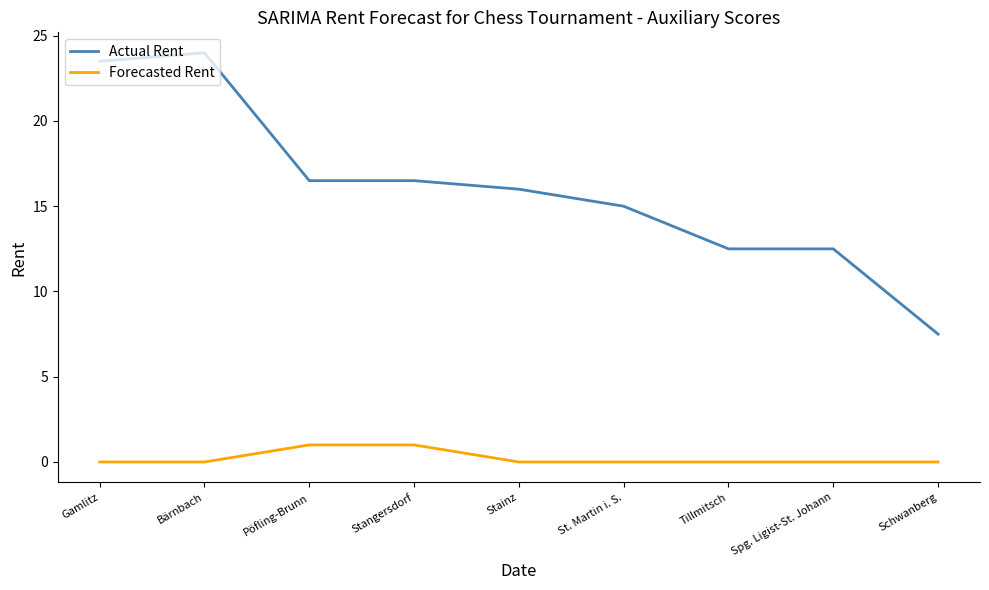

Reading left to right, what are all the values shown in this chart?

Actual Rent: Gamlitz=23.5	Bärnbach=24.0	Pöfling-Brunn=16.5	Stangersdorf=16.5	Stainz=16.0	St. Martin i. S.=15.0	Tillmitsch=12.5	Spg. Ligist-St. Johann=12.5	Schwanberg=7.5
Forecasted Rent: Gamlitz=0.0	Bärnbach=0.0	Pöfling-Brunn=1.0	Stangersdorf=1.0	Stainz=0.0	St. Martin i. S.=0.0	Tillmitsch=0.0	Spg. Ligist-St. Johann=0.0	Schwanberg=0.0